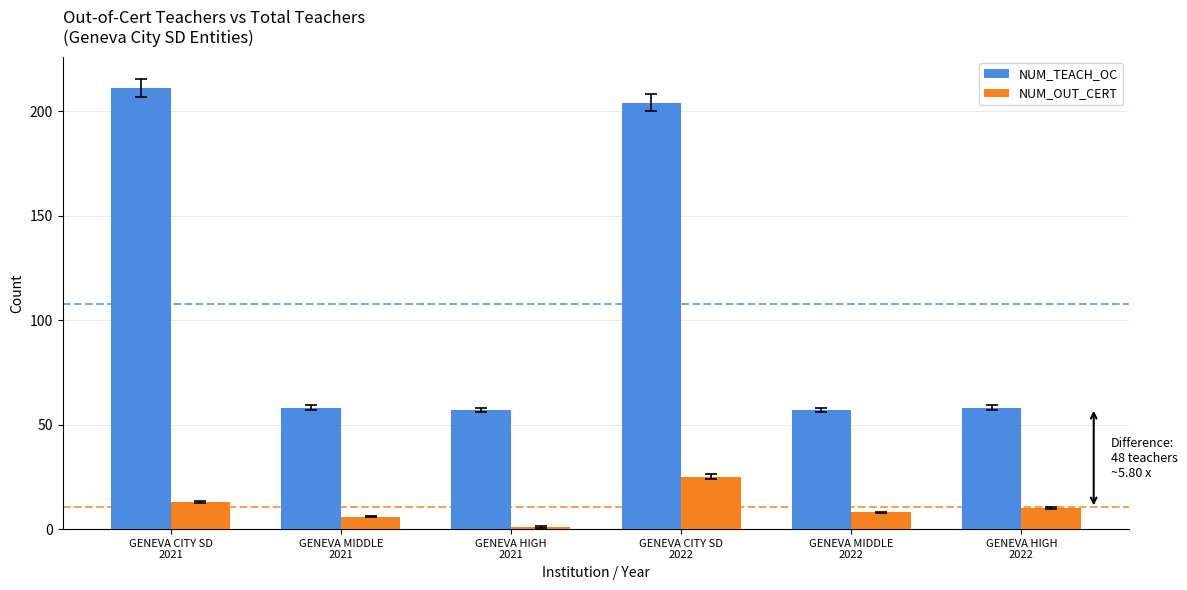

What is the difference between the second highest and second lowest values in the NUM_OUT_CERT series?

7